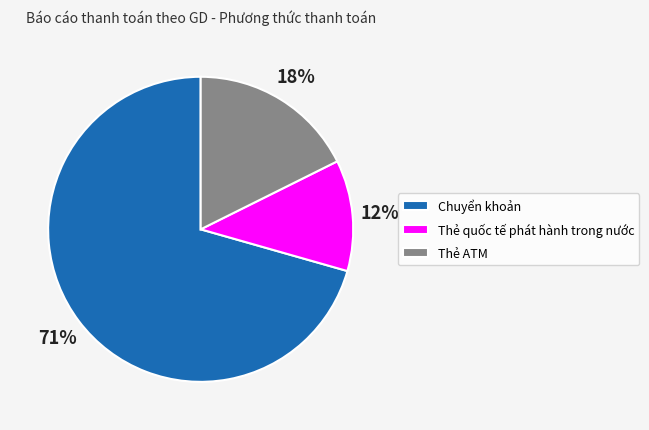

Between Thẻ ATM and Thẻ quốc tế phát hành trong nước, which is larger?

Thẻ ATM